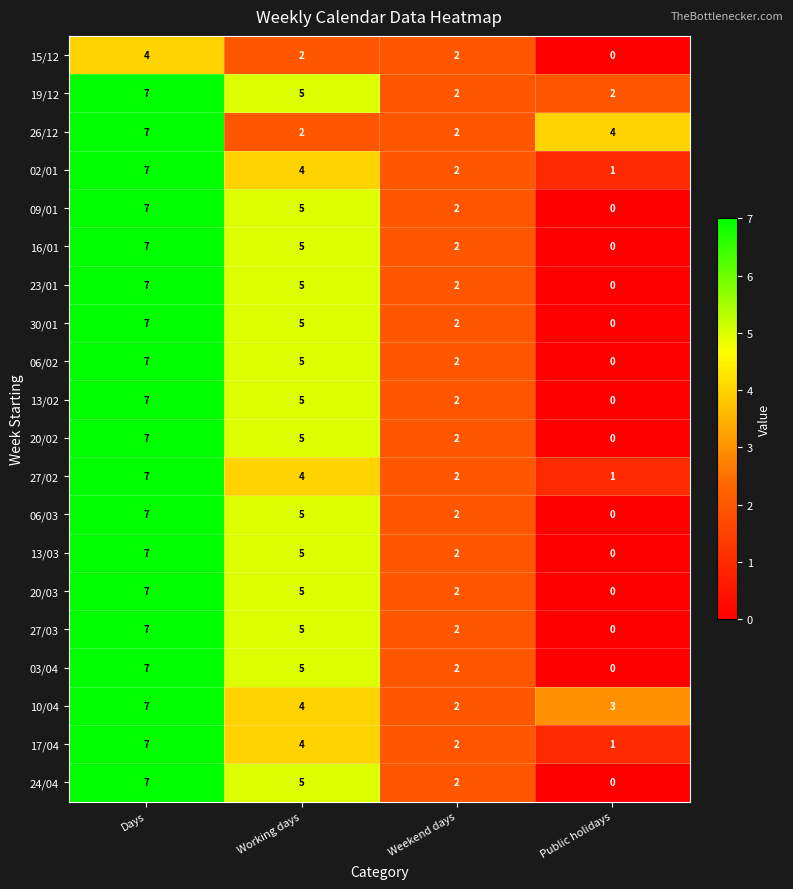

Is it true that 13/02 equals 2 at Working days?

False